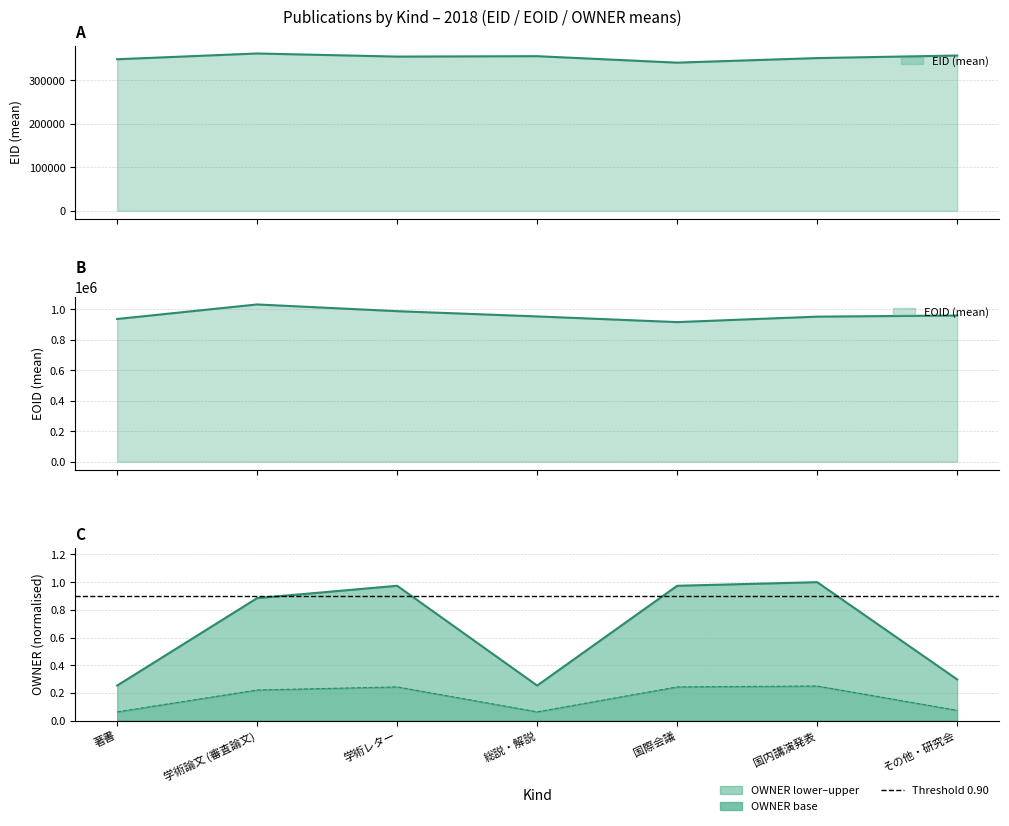

What value does the EID_mean series have at 学術論文 (審査論文)?

361838.0